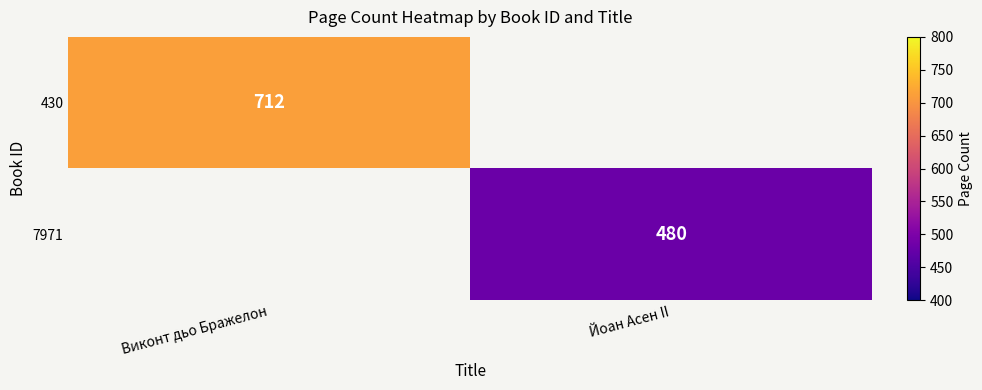

The value of 430 at Виконт дьо Бражелон is 712. True or false?

True